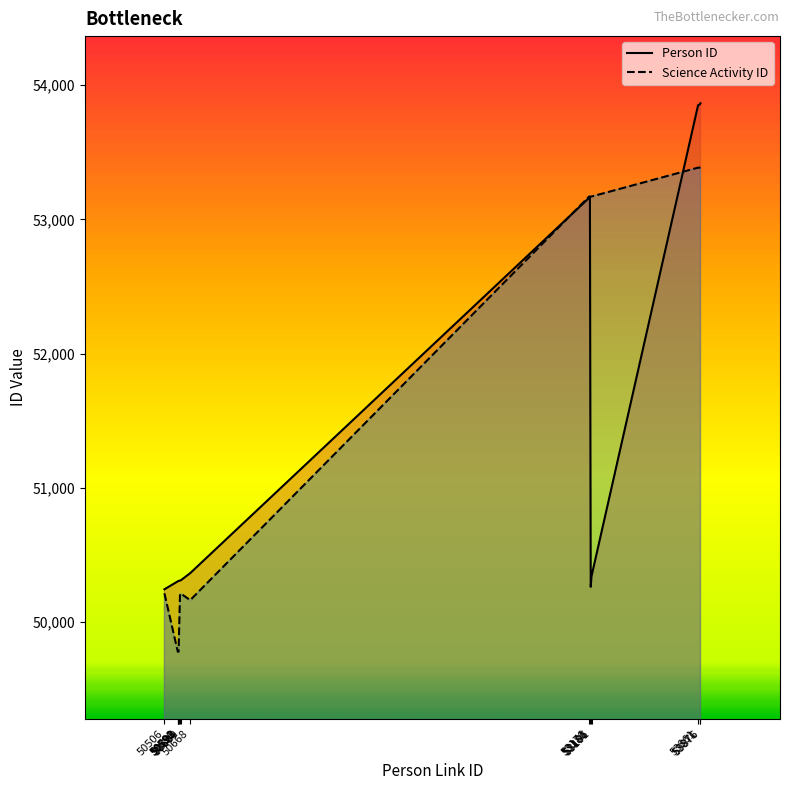

What is the total value across all series at 50668?

100529